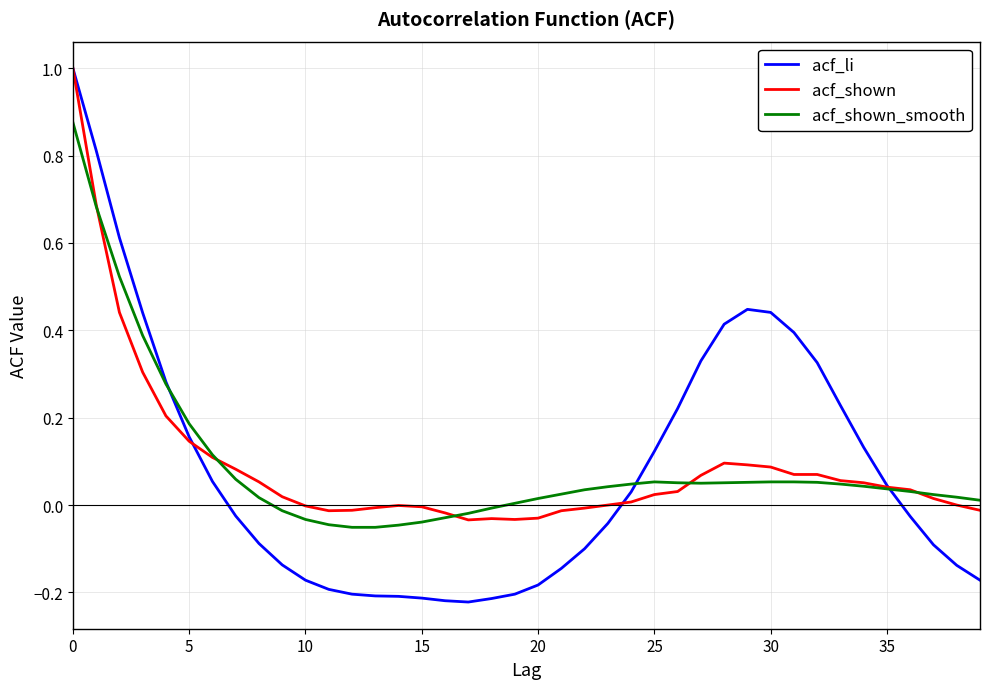

Which series has the widest spread of values?

acf_li